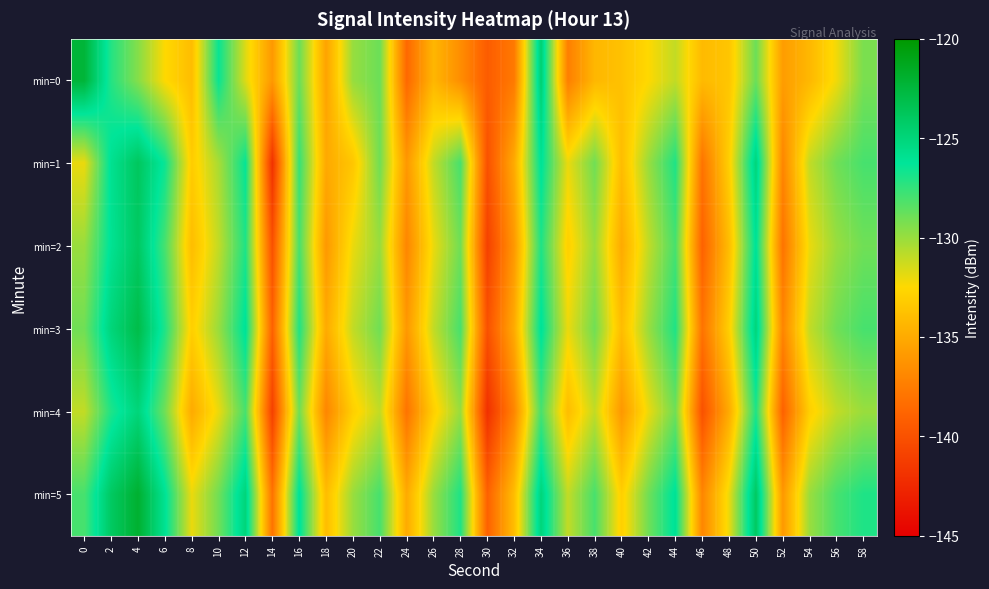

Between 26 and 50, which is larger?

50